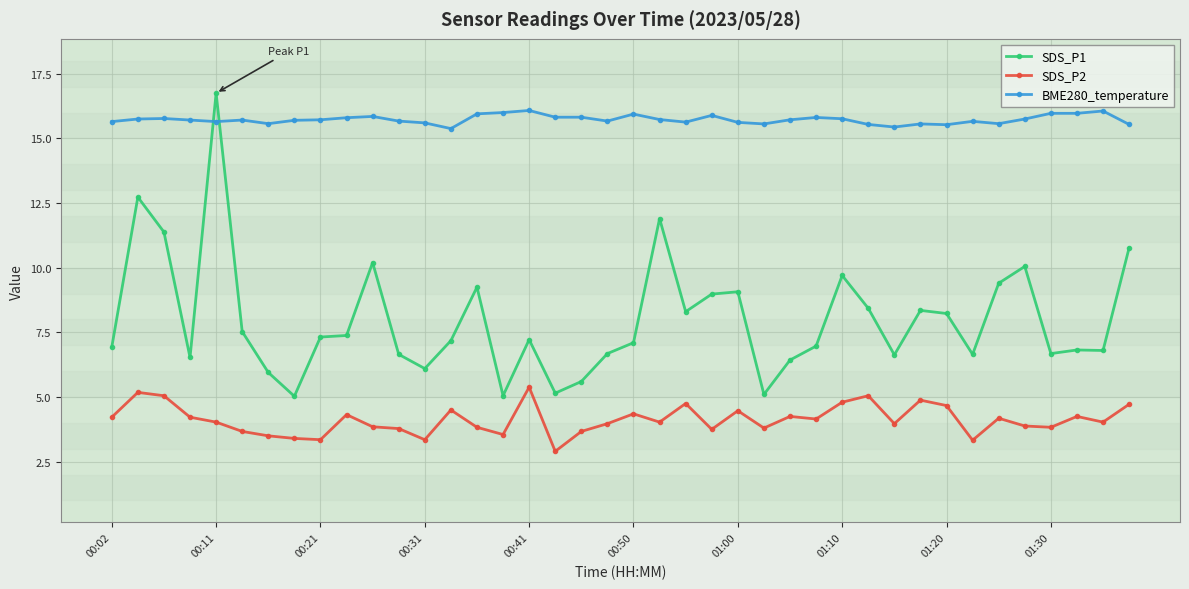

True or false: BME280_temperature has more than 2 points higher than both neighbors.

True